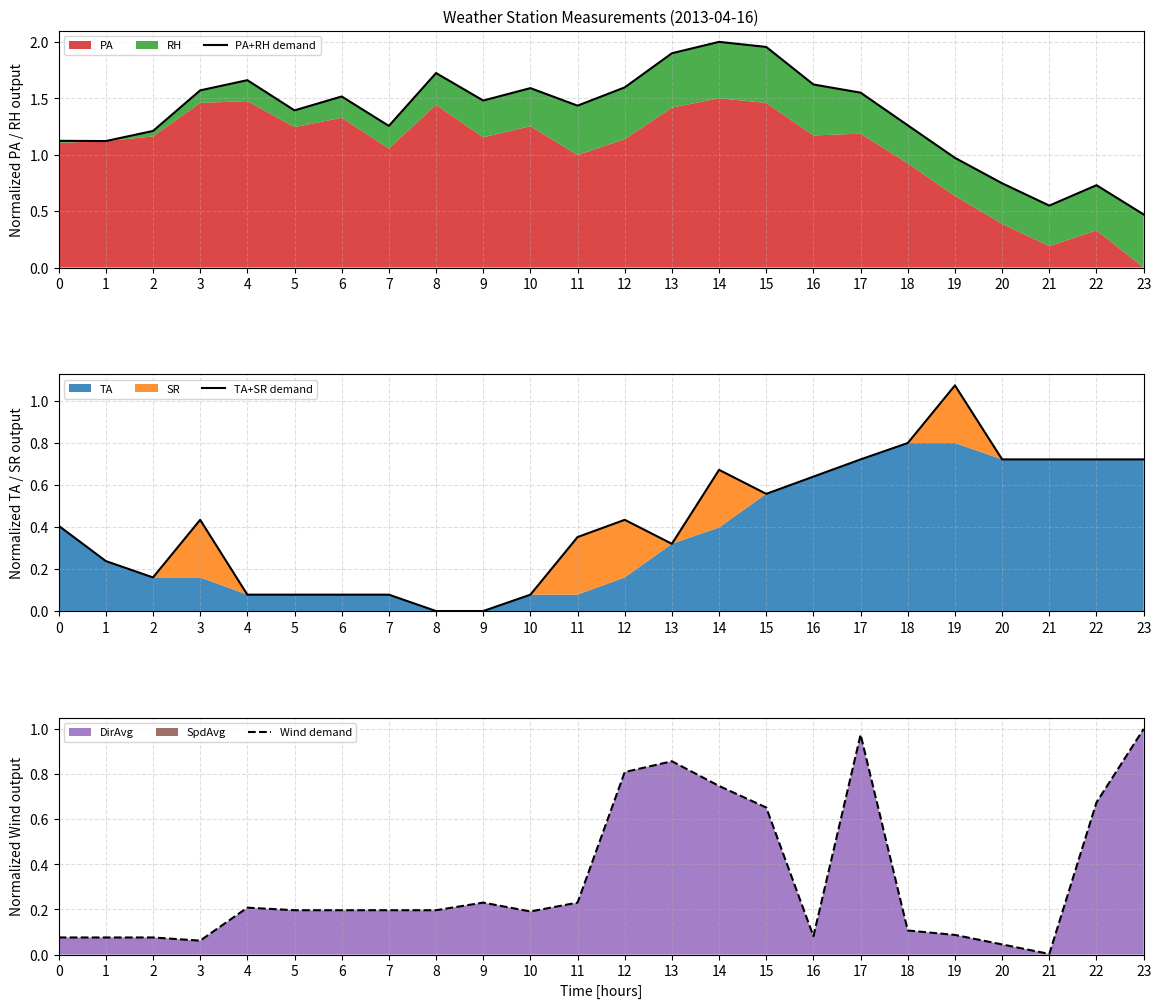

True or false: Wind demand has a value of 0.1 at 16.

False